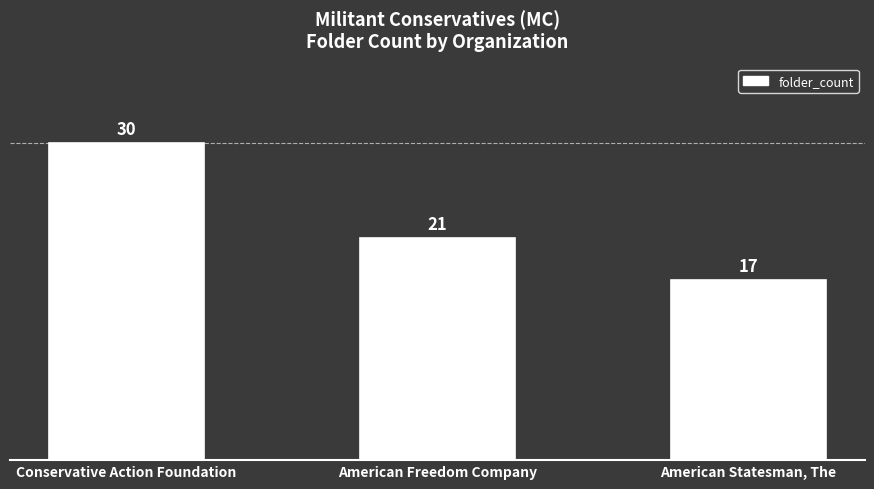

What is the difference between the values at American Statesman, The and Conservative Action Foundation?

13